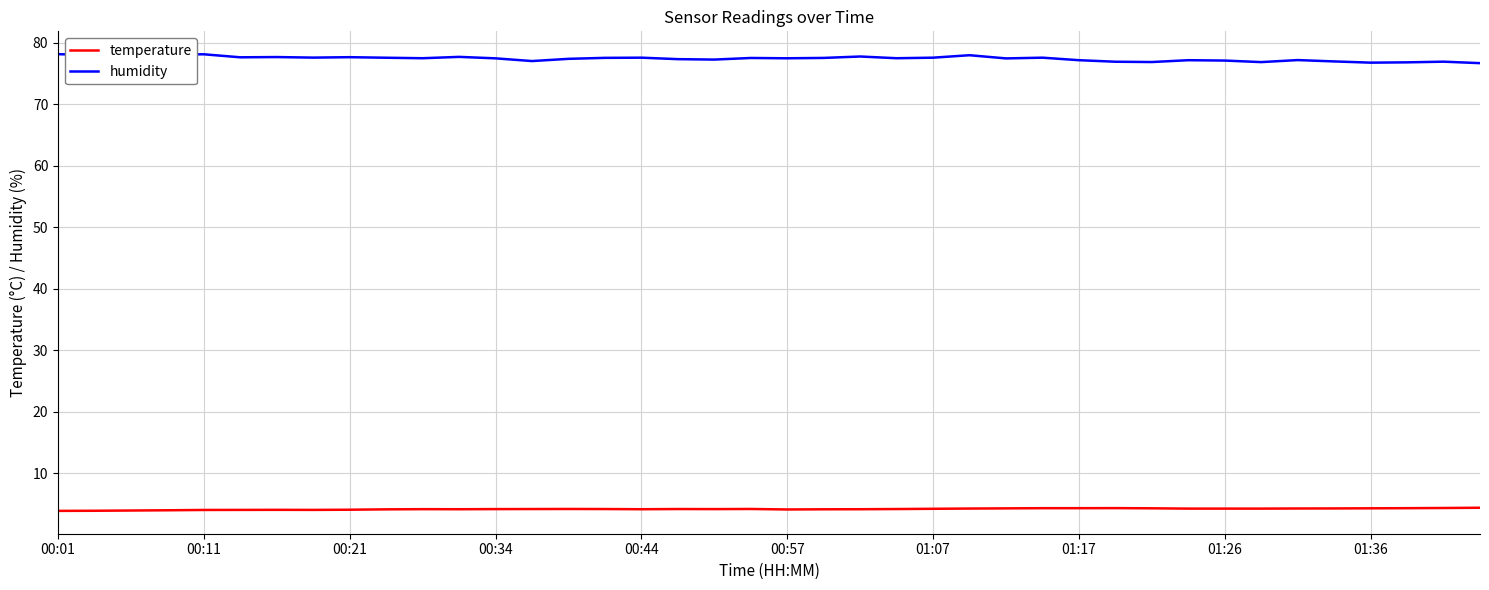

Rank the series by their maximum value, from lowest to highest.

temperature, humidity